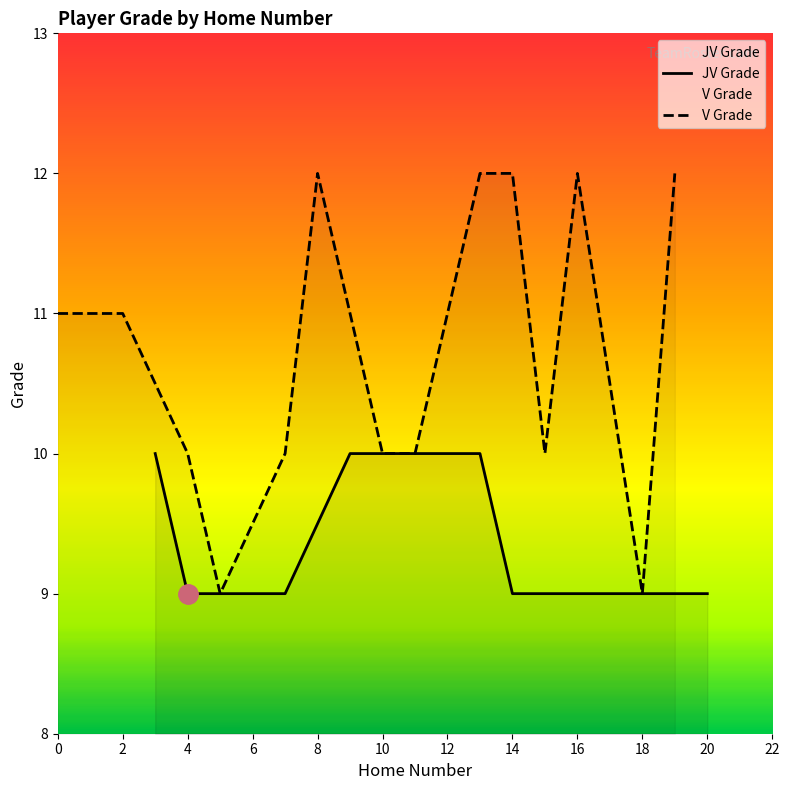

What is the average value?

9